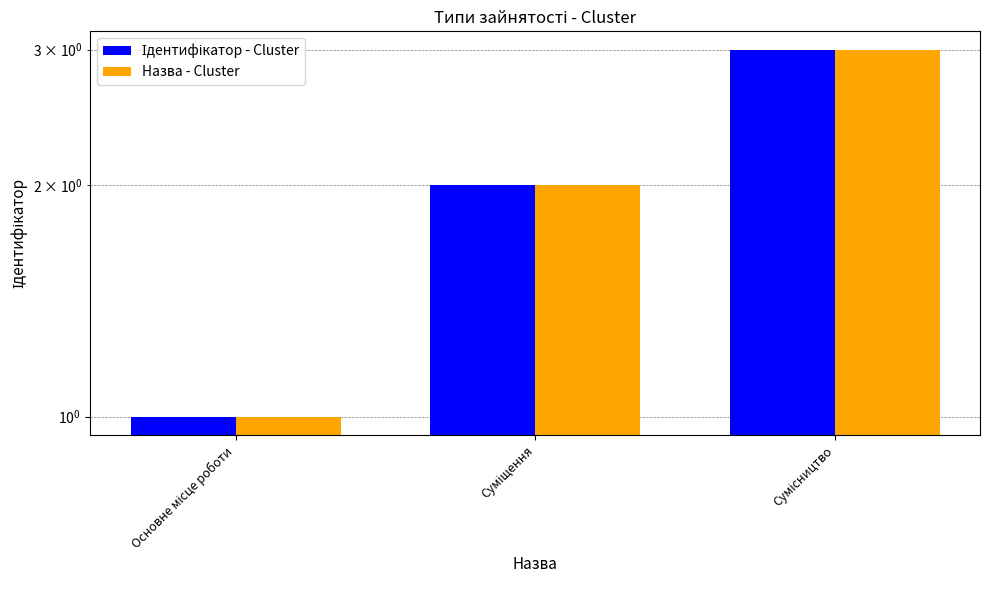

Reading left to right, extract all data points from this chart.

Ідентифікатор - Cluster: Основне місце роботи=1	Суміщення=2	Сумісництво=3
Назва - Cluster: Основне місце роботи=1	Суміщення=2	Сумісництво=3